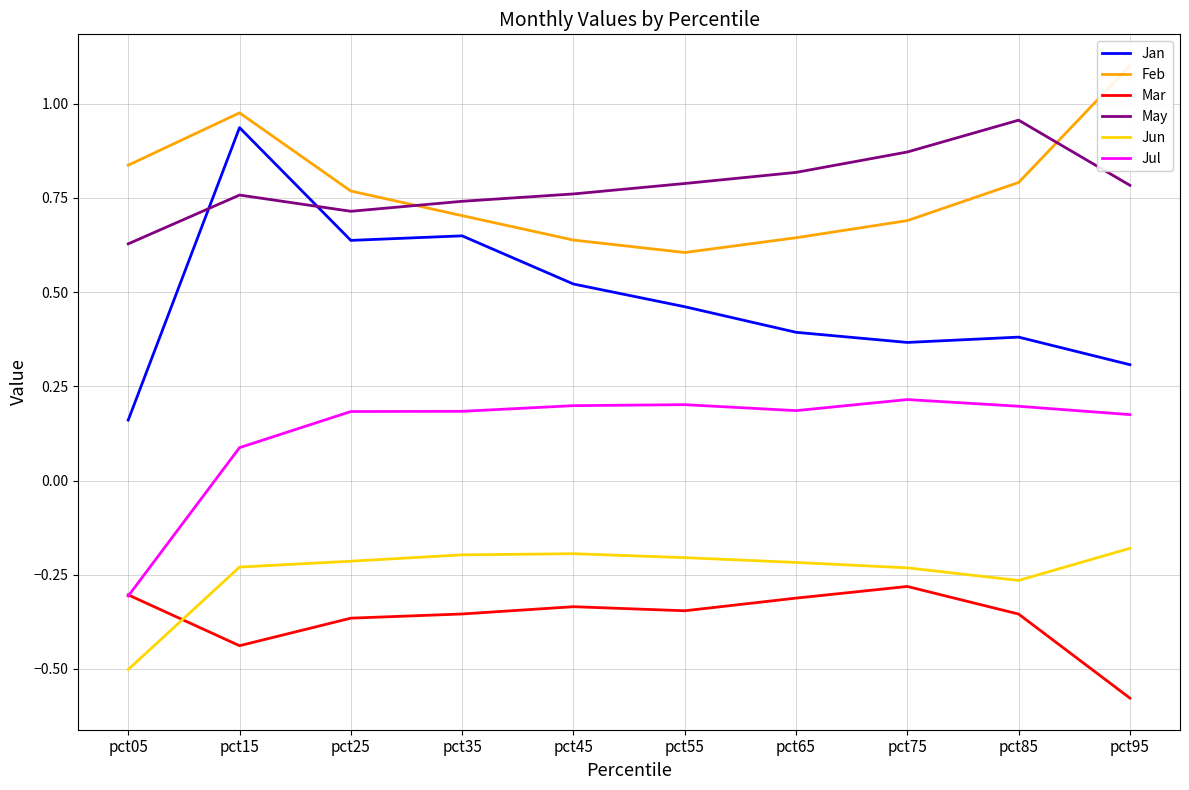

At which category is the sum across all series the highest?

pct15